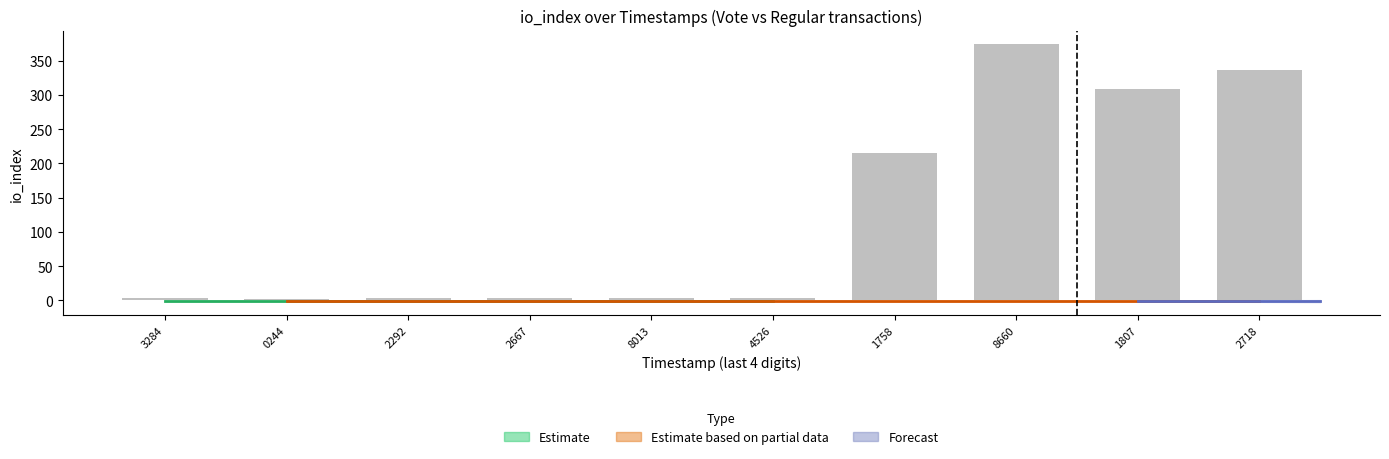

Is it true that io_index_vote equals 462.4 at 1635501807?

False